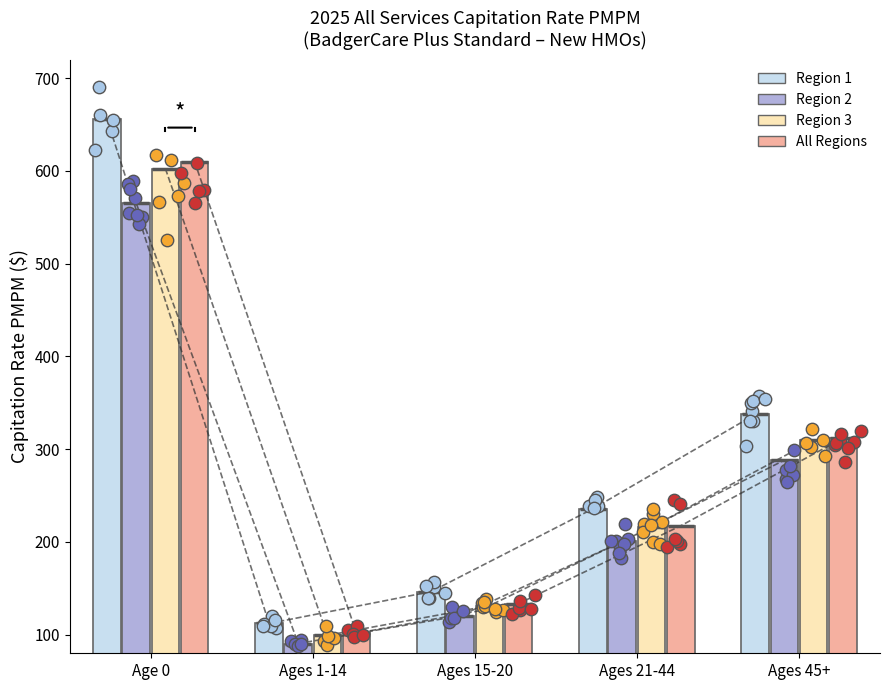

Which series contains the lowest Y value?

Region 2